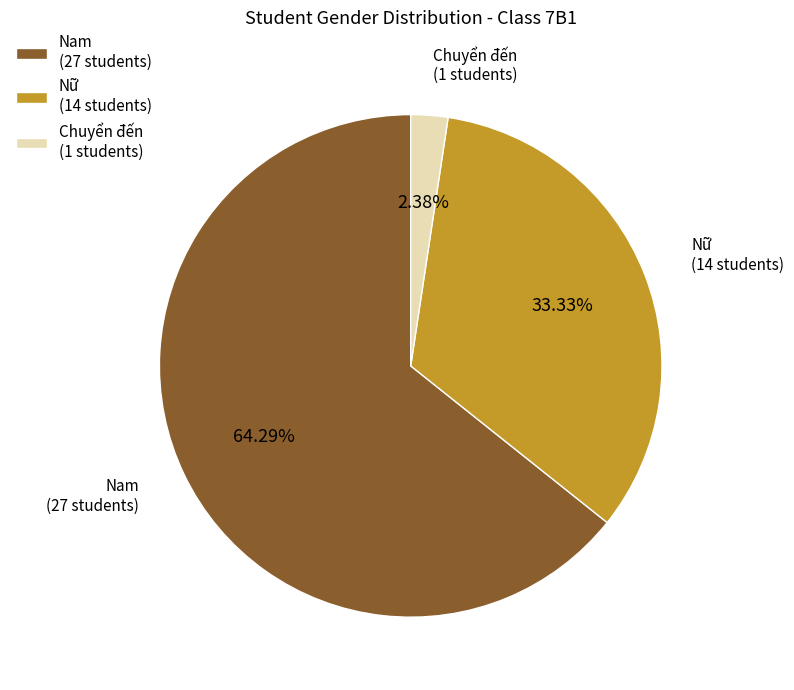

How many segments does this pie chart have?

3